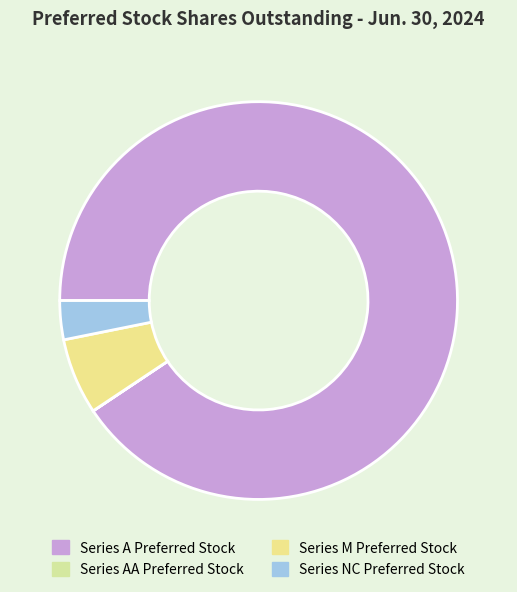

How much of the chart is everything except Series A Preferred Stock?

9.4%